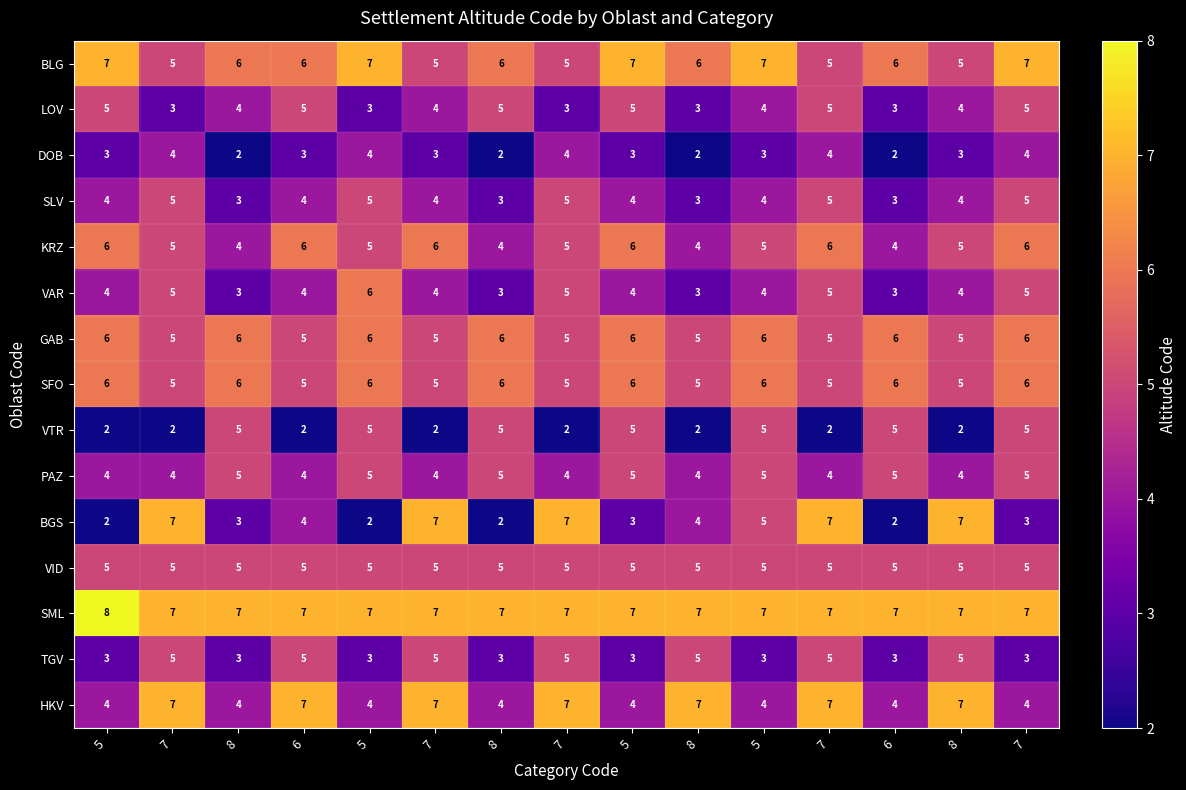

Count the number of data series in this chart.

15